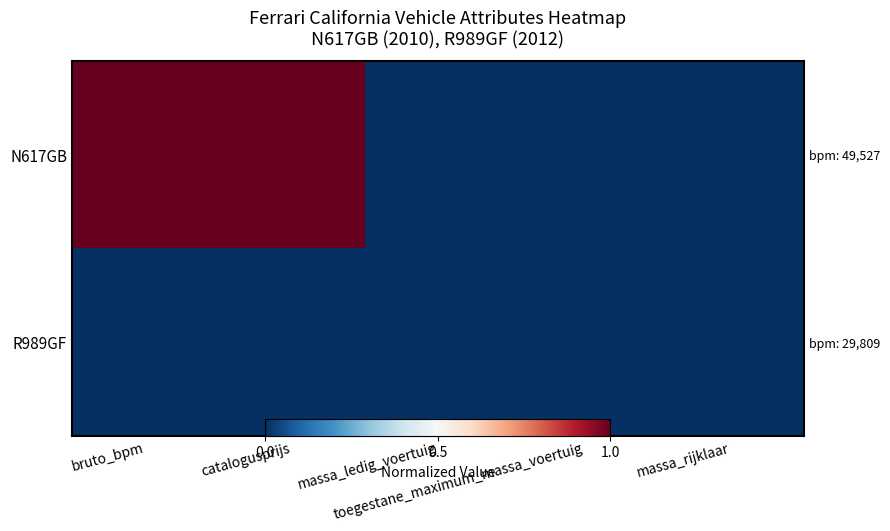

Which series has the largest total across all categories?

N617GB